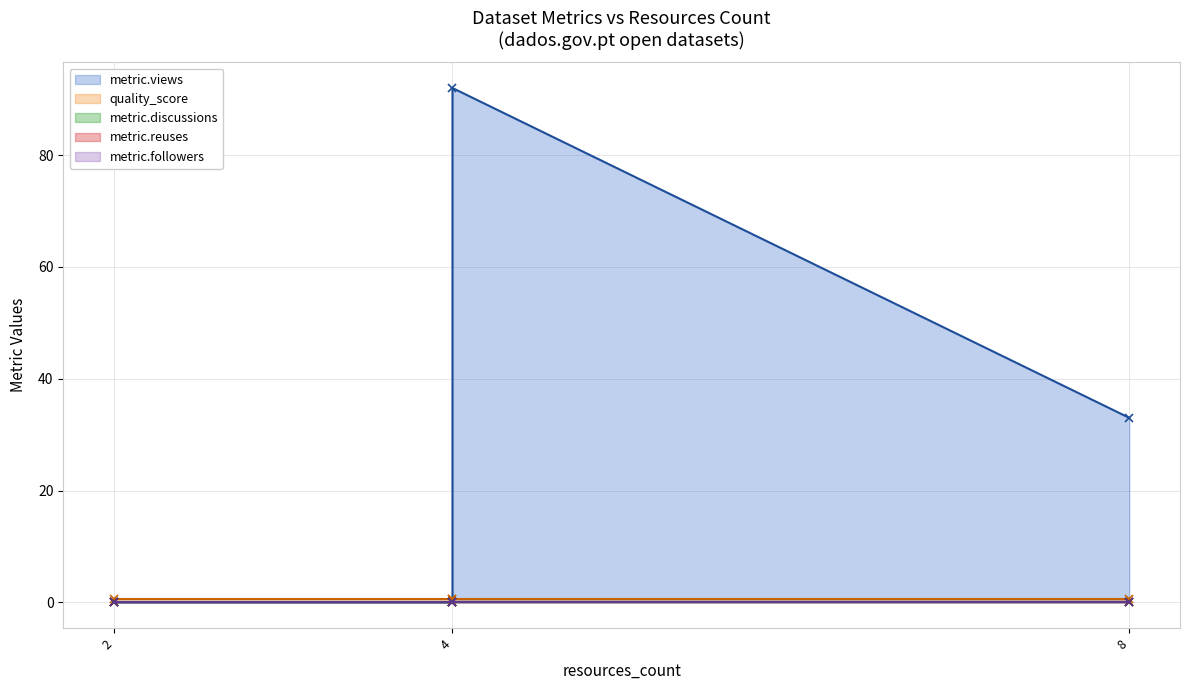

At which label does metric.reuses reach its peak?

4